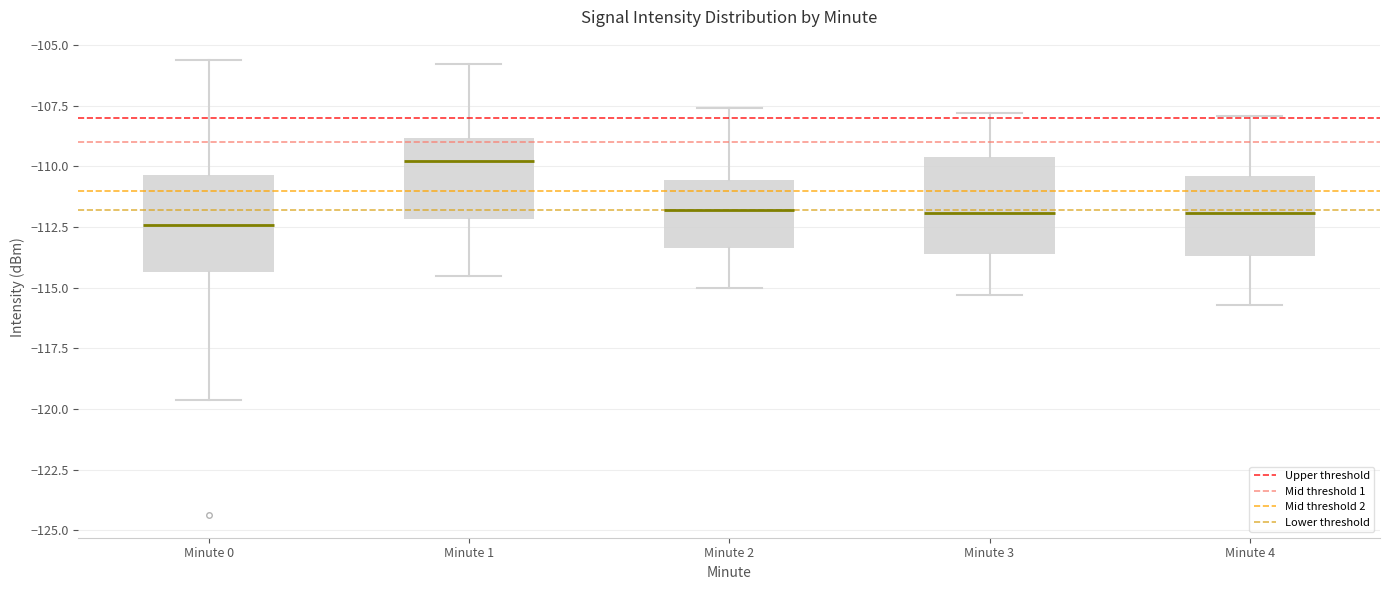

Reading left to right, transcribe this box plot: for each box, give where its median line is, the range the box spans, and where its two whiskers end, as read against the y-axis. The values are not printed on the chart, so give them approximately, as read against the axis.

Minute 0: median -112.5, box -114.5 to -110.5, whiskers -119.5 to -105.5
Minute 1: median -110.0, box -112.0 to -109.0, whiskers -114.5 to -106.0
Minute 2: median -112.0, box -113.5 to -110.5, whiskers -115.0 to -107.5
Minute 3: median -112.0, box -113.5 to -109.5, whiskers -115.5 to -108.0
Minute 4: median -112.0, box -113.5 to -110.5, whiskers -115.5 to -108.0